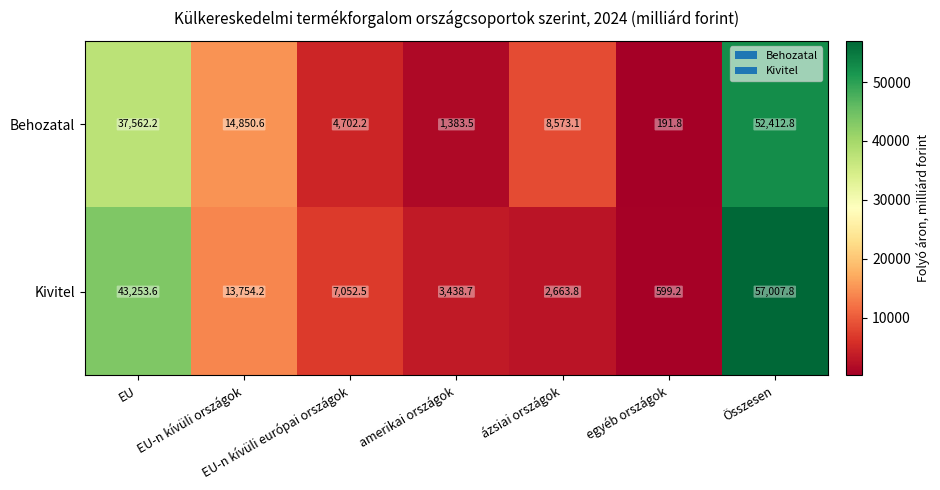

How many distinct data groups are displayed?

2